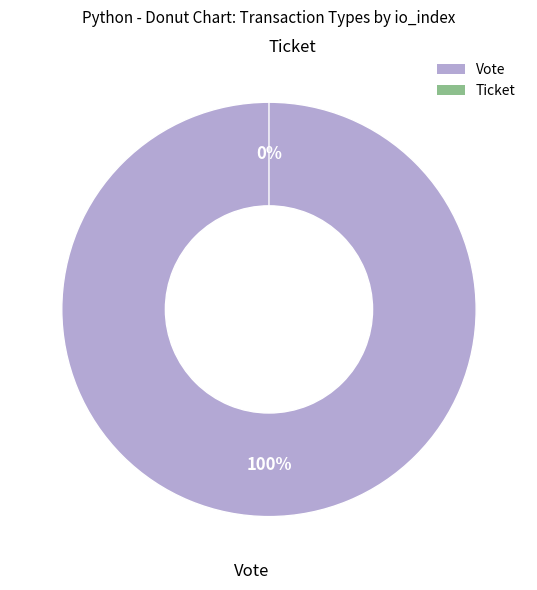

Count the number of slices in the pie.

2